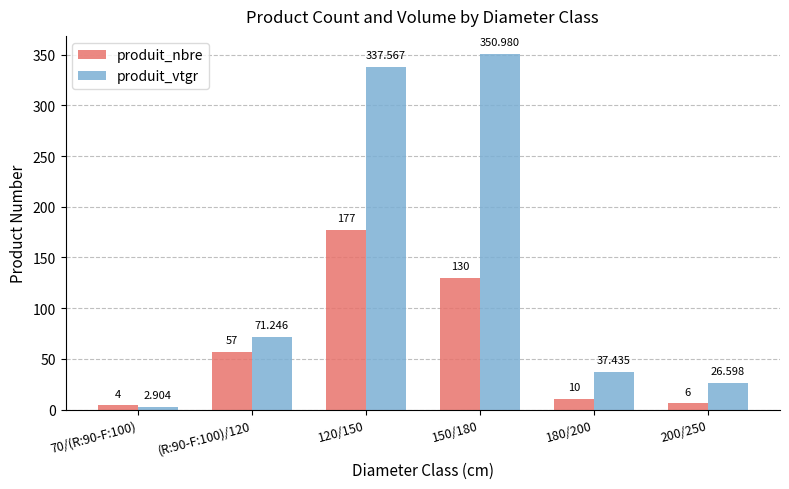

Is it true that produit_vtgr equals 337.6 at 120/150?

True